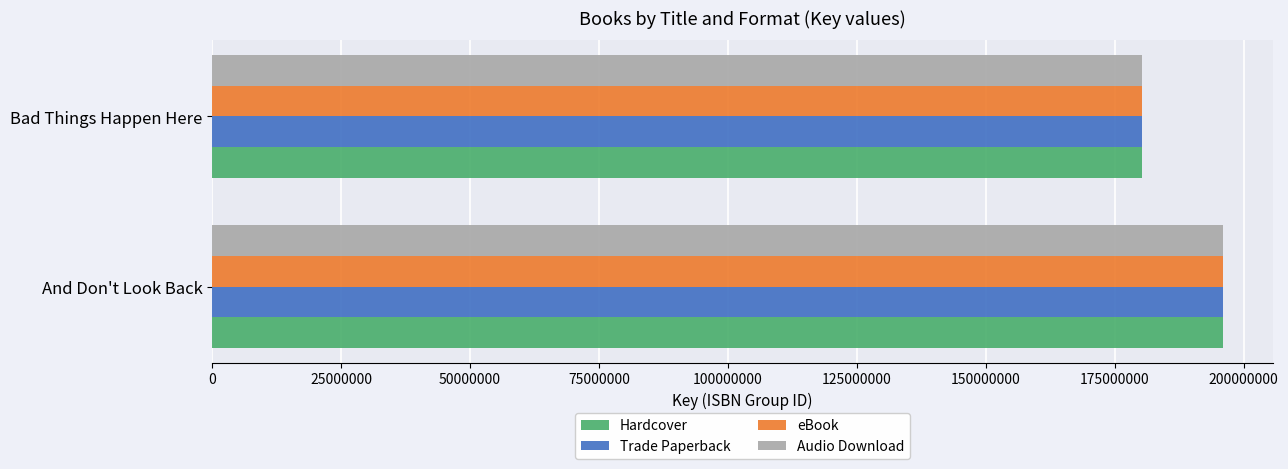

What is the difference between the Hardcover values at Bad Things Happen Here and And Don't Look Back?

15702272